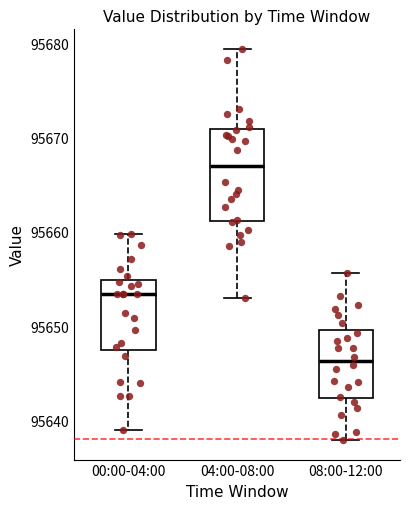

Which box's median line is the highest?

04:00-08:00